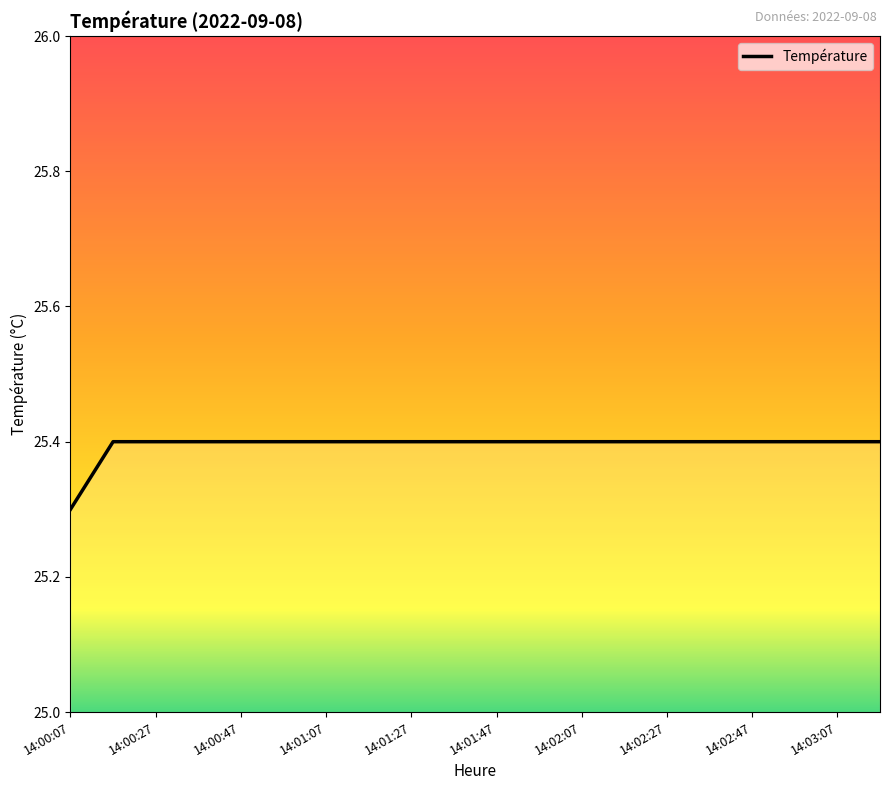

What is the smallest value displayed?

25.3